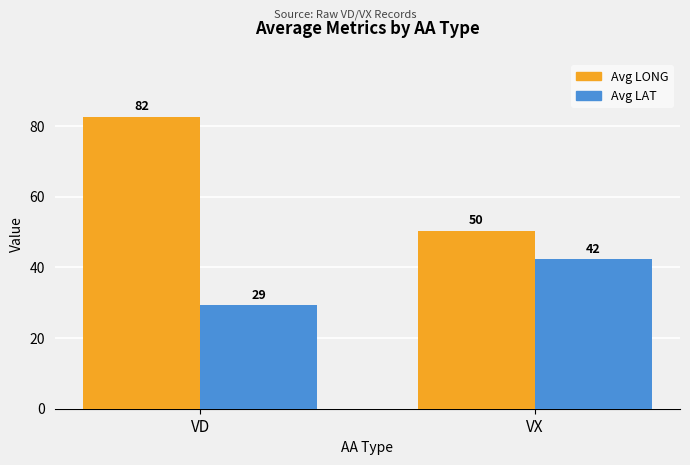

What are all the series names shown in the legend?

Avg LONG, Avg LAT